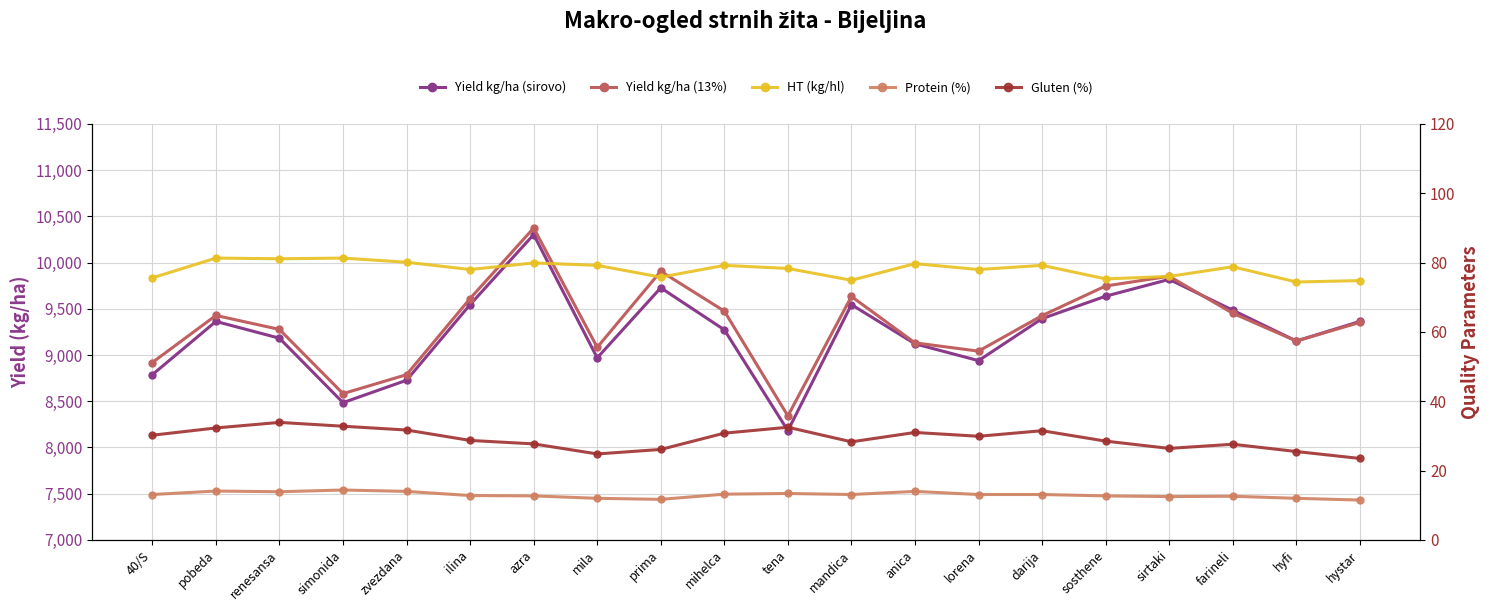

Reading left to right, what are all the values shown in this chart?

Yield kg/ha (sirovo): 8787.9	9363.6	9181.8	8484.8	8727.3	9545.5	10303.0	8969.7	9727.3	9272.7	8181.8	9545.5	9121.2	8939.4	9393.9	9636.4	9818.2	9484.8	9151.5	9363.6
Yield kg/ha (13%): 8919.2	9428.2	9276.8	8582.4	8787.5	9611.3	10374.1	9083.1	9906.2	9475.2	8341.7	9633.2	9131.7	9042.1	9426.3	9747.1	9852.0	9452.1	9151.5	9352.9
HT (kg/hl): 75.6	81.3	81.1	81.3	80.1	78.0	79.9	79.2	75.8	79.2	78.3	74.9	79.7	78.0	79.2	75.3	76.0	78.8	74.4	74.8
Protein (%): 13.1	14.1	13.9	14.4	14.0	12.8	12.7	12.0	11.7	13.2	13.4	13.1	14.0	13.1	13.1	12.7	12.5	12.6	12.0	11.5
Gluten (%): 30.2	32.3	33.9	32.8	31.7	28.7	27.7	24.8	26.1	30.8	32.5	28.3	31.0	29.9	31.5	28.5	26.4	27.6	25.5	23.5